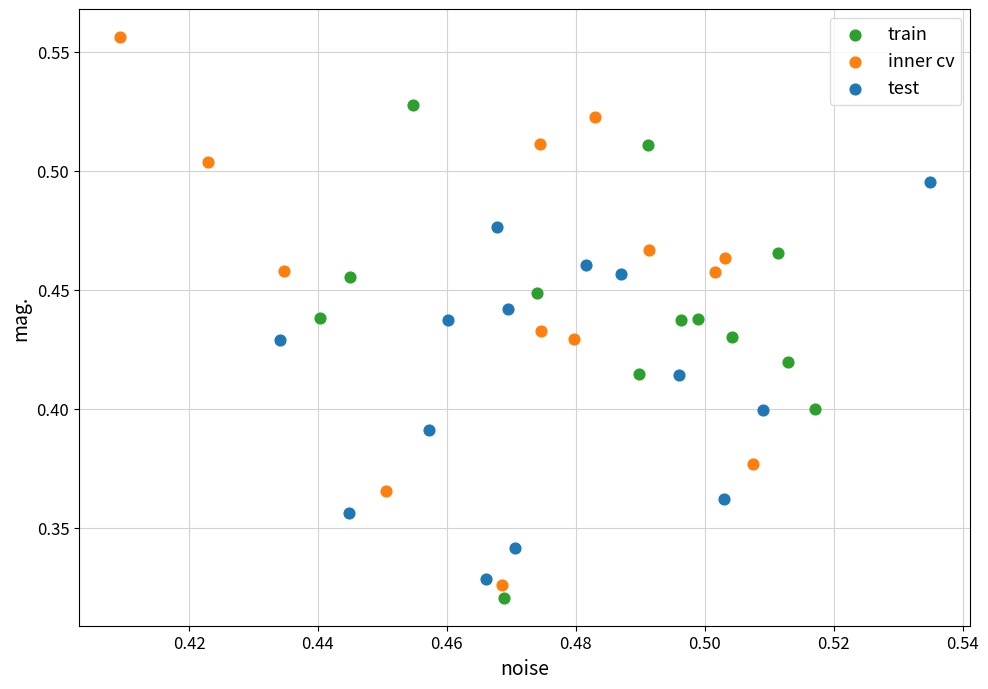

Which series reaches the maximum Y coordinate?

inner cv